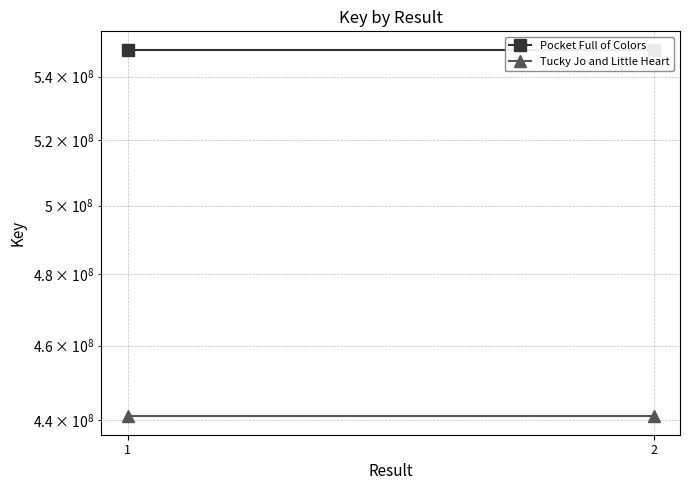

What is the minimum value shown in the chart?

440956494